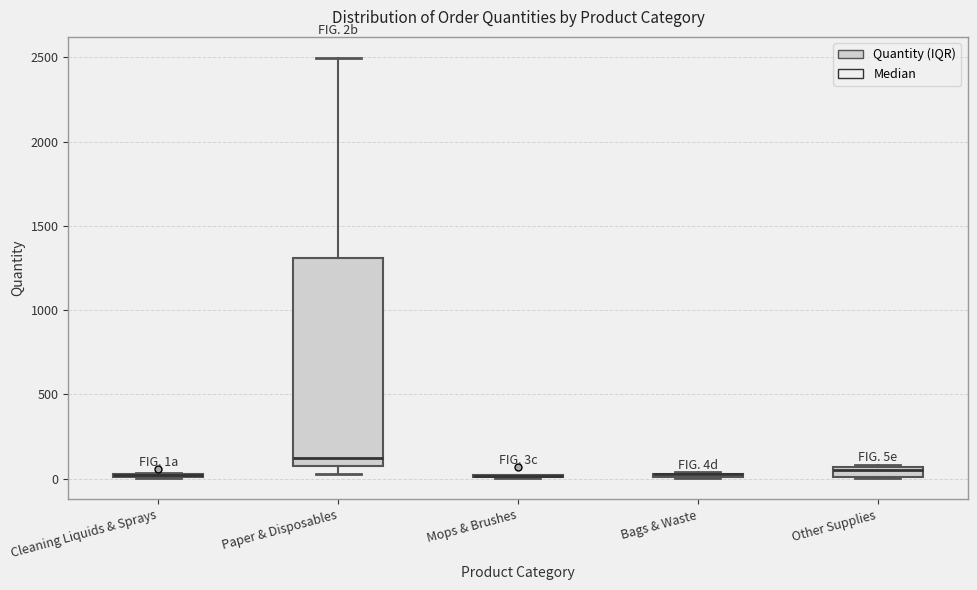

Where is the lower edge of the box for Bags & Waste on the y-axis? The values are not printed on the chart, so give them approximately, as read against the axis.

0